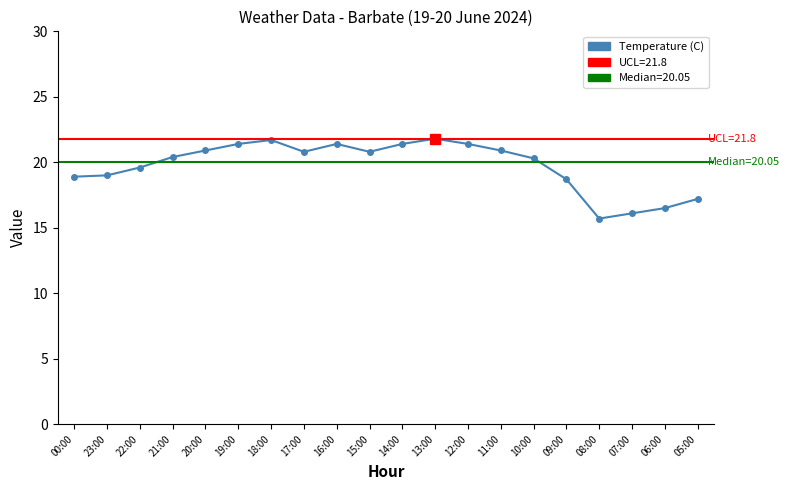

Where is the first local maximum?

18:00